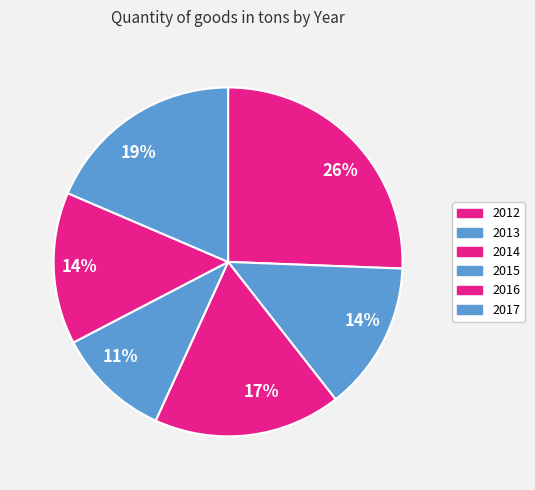

Is it true that 2014 is 8% of the pie?

False